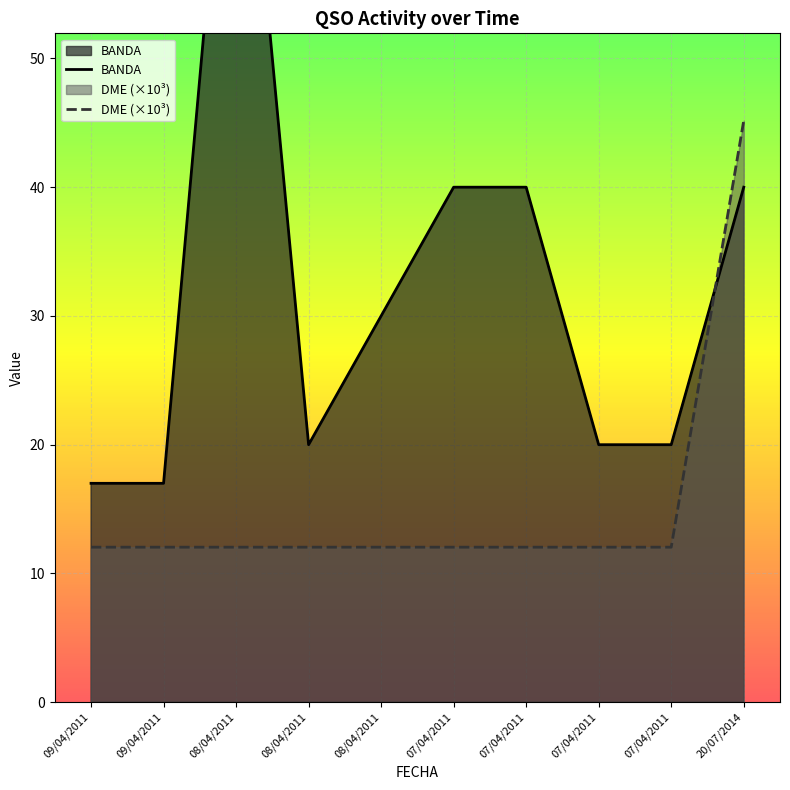

At which label does DME (×10³) reach its peak?

20/07/2014